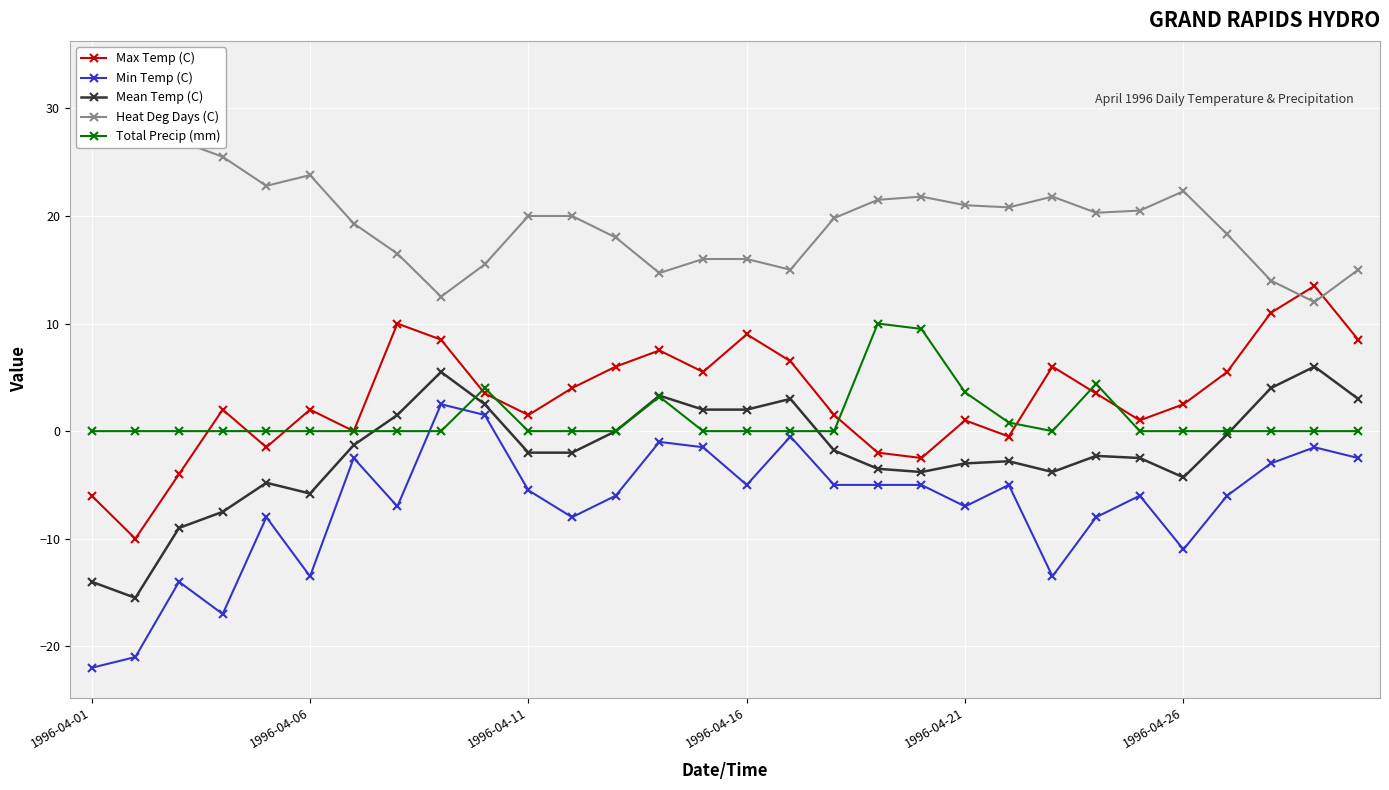

True or false: Min Temp (C) and Max Temp (C) intersect in this chart.

False